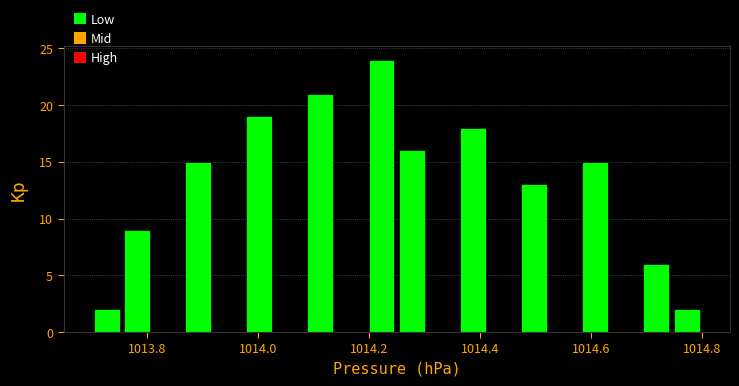

Around what value on the x-axis is the tallest bar? Give the approximate position of its centre, as read against the axis.

1014.22